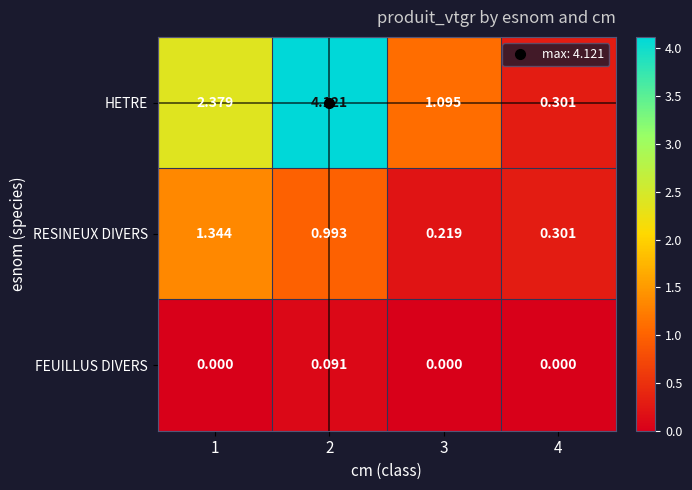

Which series has the widest spread of values?

HETRE